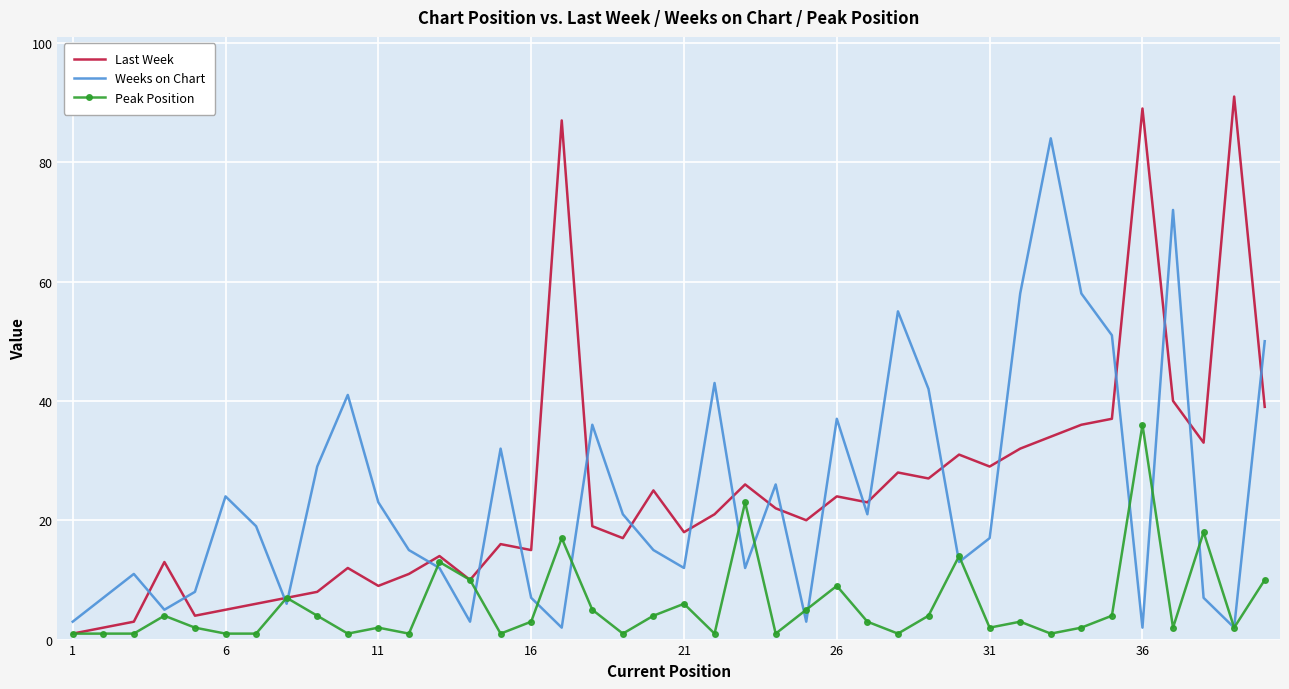

Which series has the widest spread of values?

Last Week